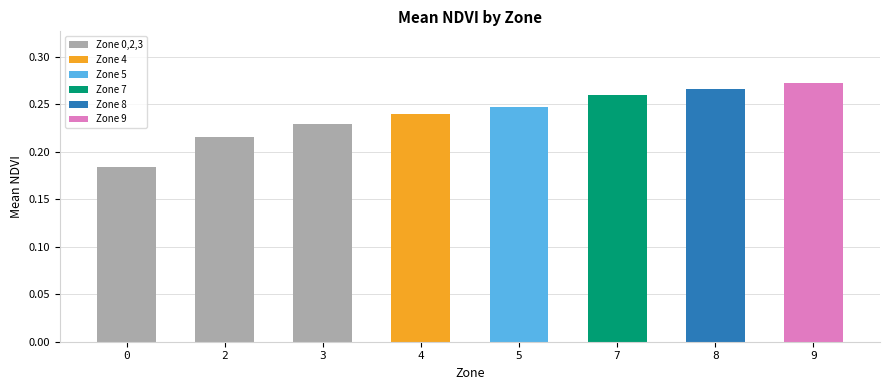

Are the bars horizontal?

No